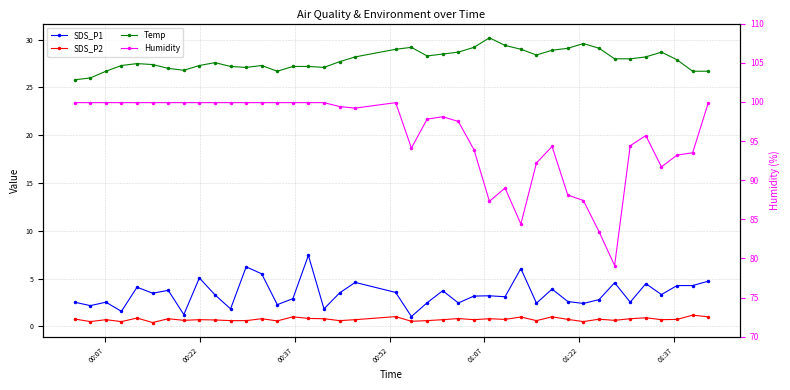

What is the difference between the maximum and minimum values in the Humidity series?

20.8